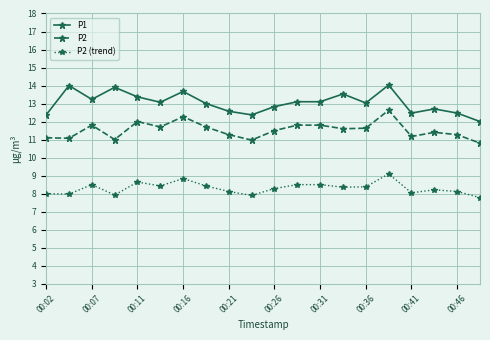

True or false: P2 (trend) and P1 intersect in this chart.

False